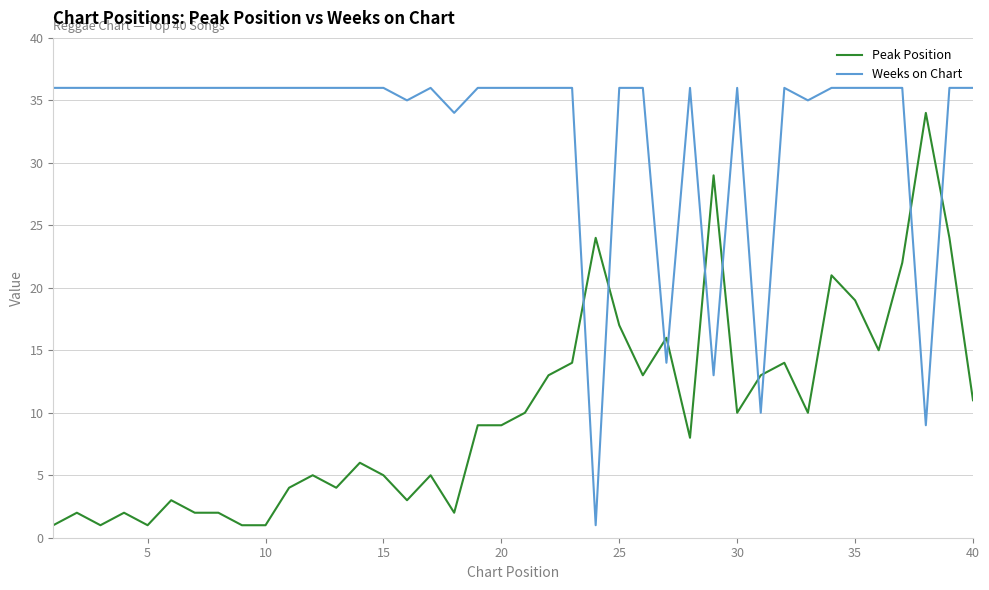

What is the difference between the maximum and minimum values in the Peak Position series?

33